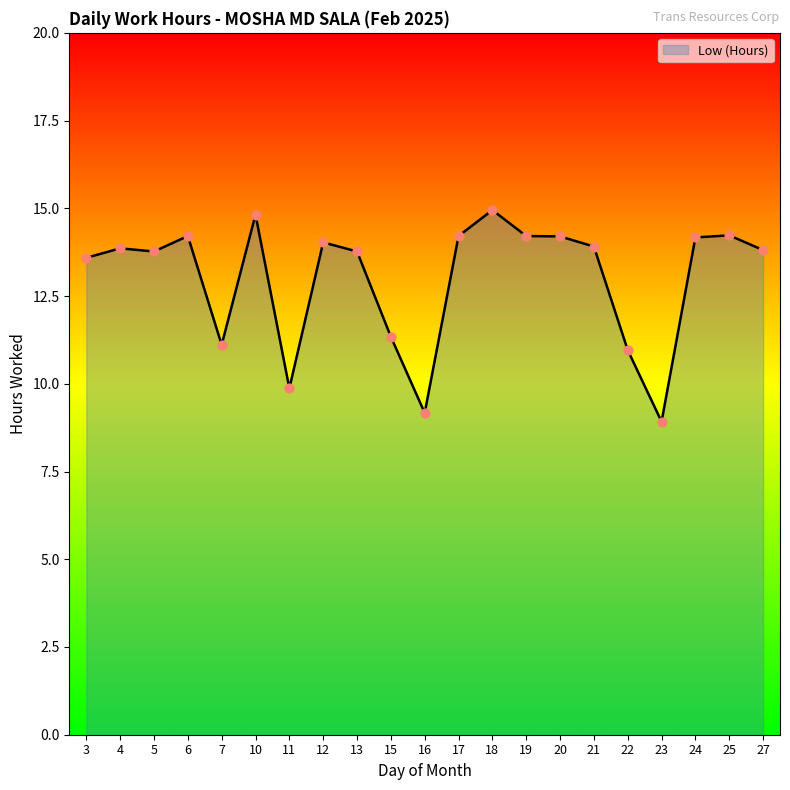

What is the change in value from 13 to 18?

+1.2